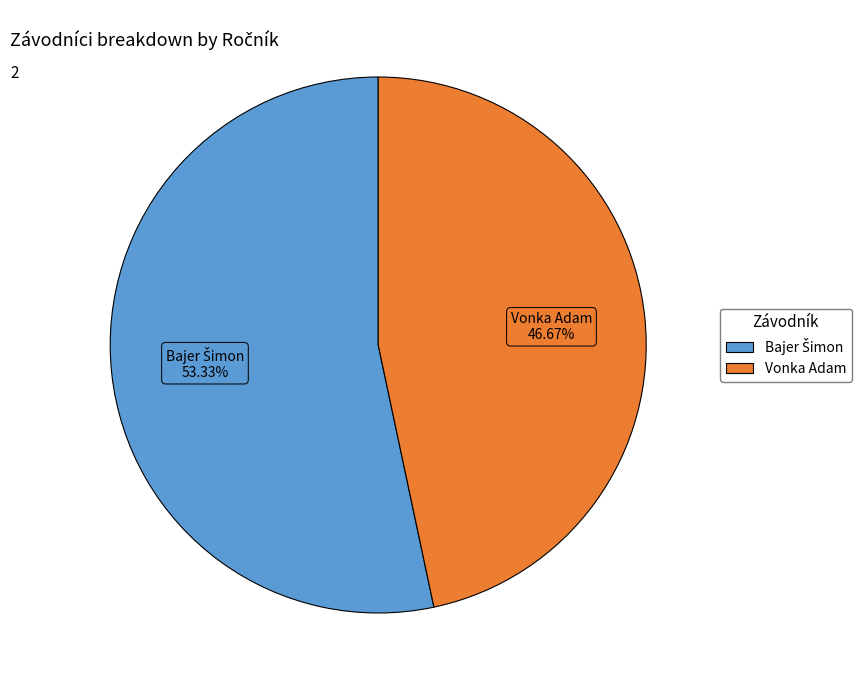

Is it true that Vonka Adam is 62% of the pie?

False